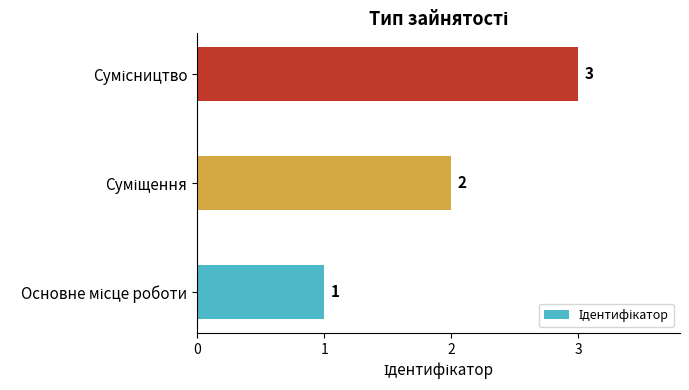

What is the sum of all values?

6